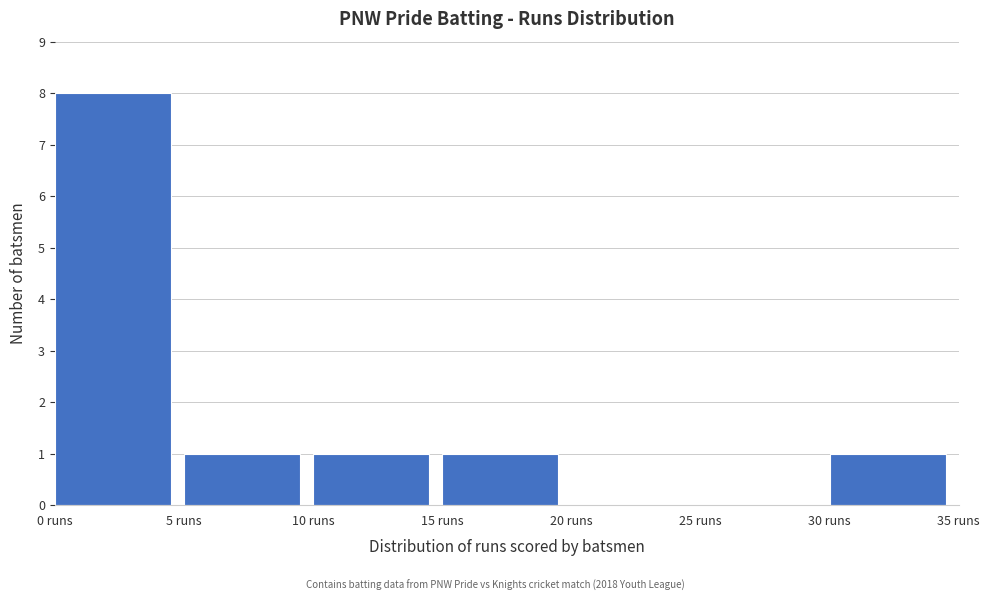

Reading left to right, list every bar in this chart as the range it spans on the x-axis followed by its height. The values are not printed on the chart, so give them approximately, as read against the axis.

0 to 5: 8
5 to 10: 1
10 to 15: 1
15 to 20: 1
20 to 25: 0
25 to 30: 0
30 to 35: 1